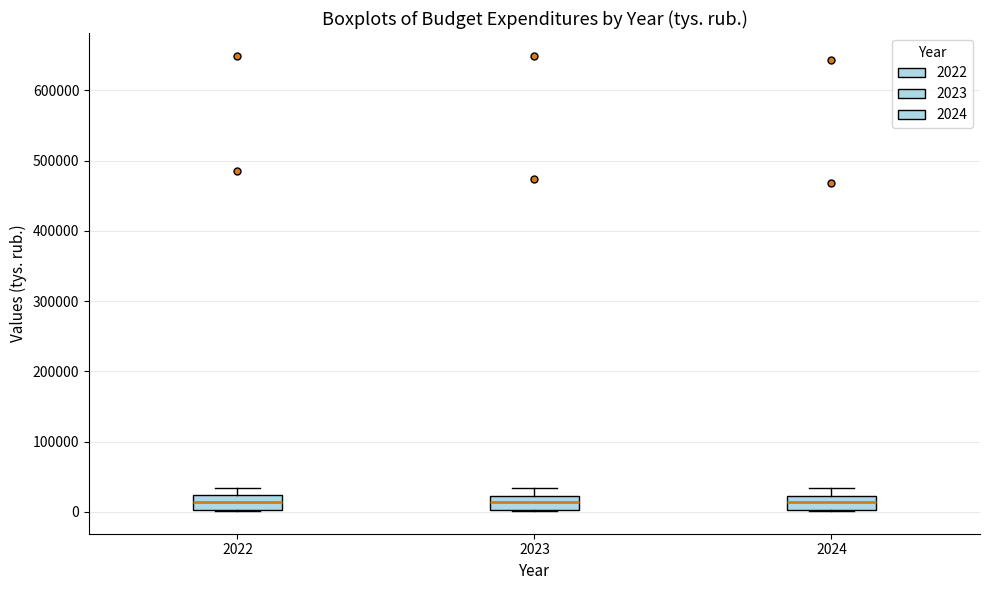

Reading left to right, transcribe this box plot: for each box, give where its median line is, the range the box spans, and where its two whiskers end, as read against the y-axis. The values are not printed on the chart, so give them approximately, as read against the axis.

2022: median 10000, box 0 to 20000, whiskers 0 to 30000
2023: median 10000, box 0 to 20000, whiskers 0 to 30000
2024: median 10000, box 0 to 20000, whiskers 0 to 30000